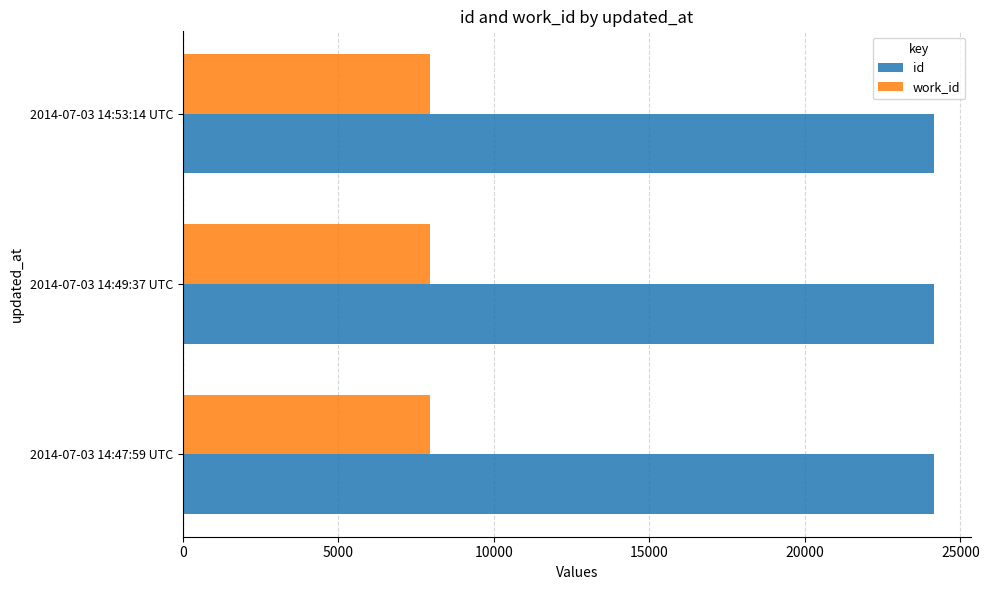

The value of work_id at 2014-07-03 14:49:37 UTC is 13561. True or false?

False